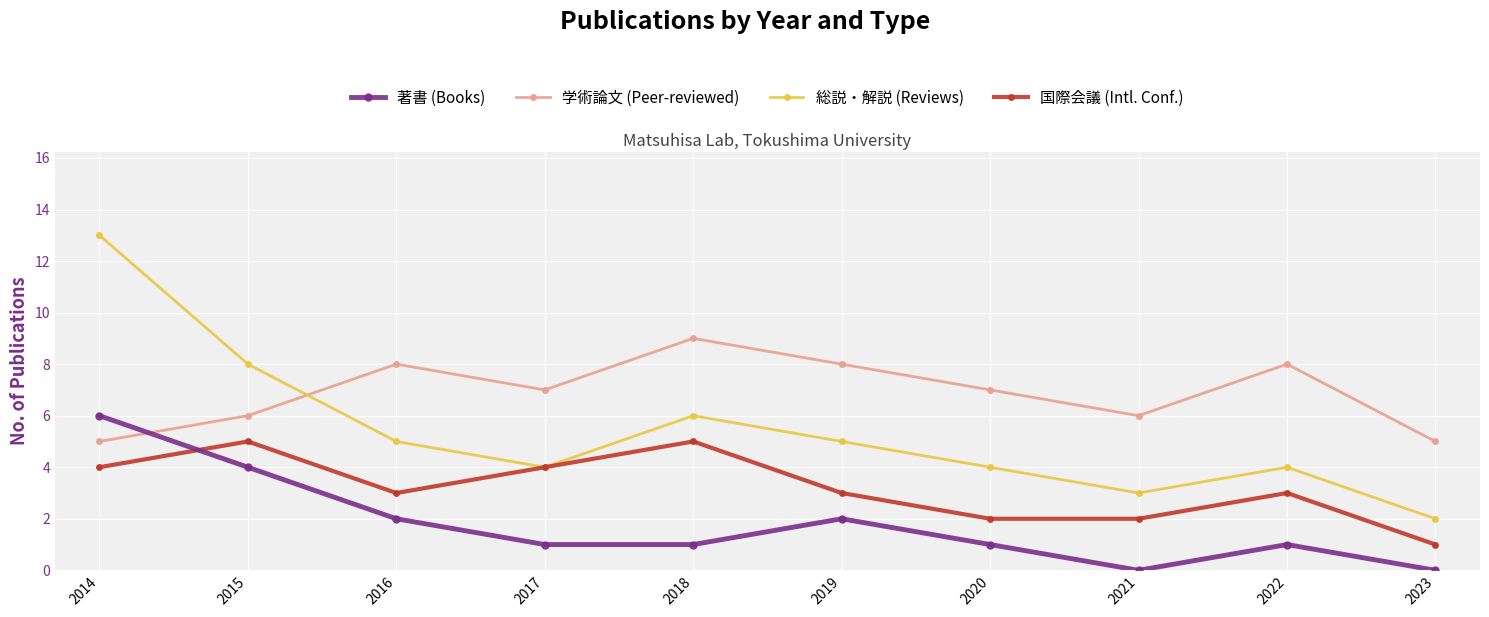

Which series has the largest range (max minus min)?

総説・解説 (Reviews)